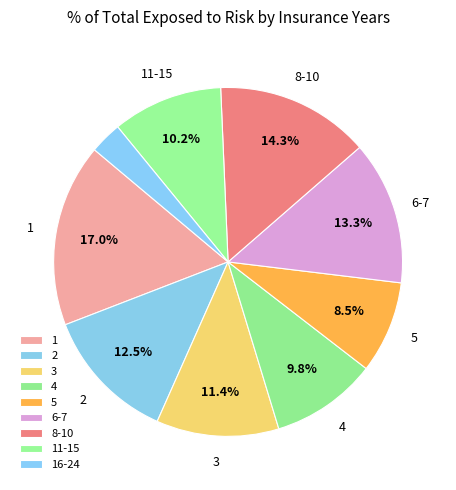

Approximately how many times larger is the value at 2 compared to 1?

0.7